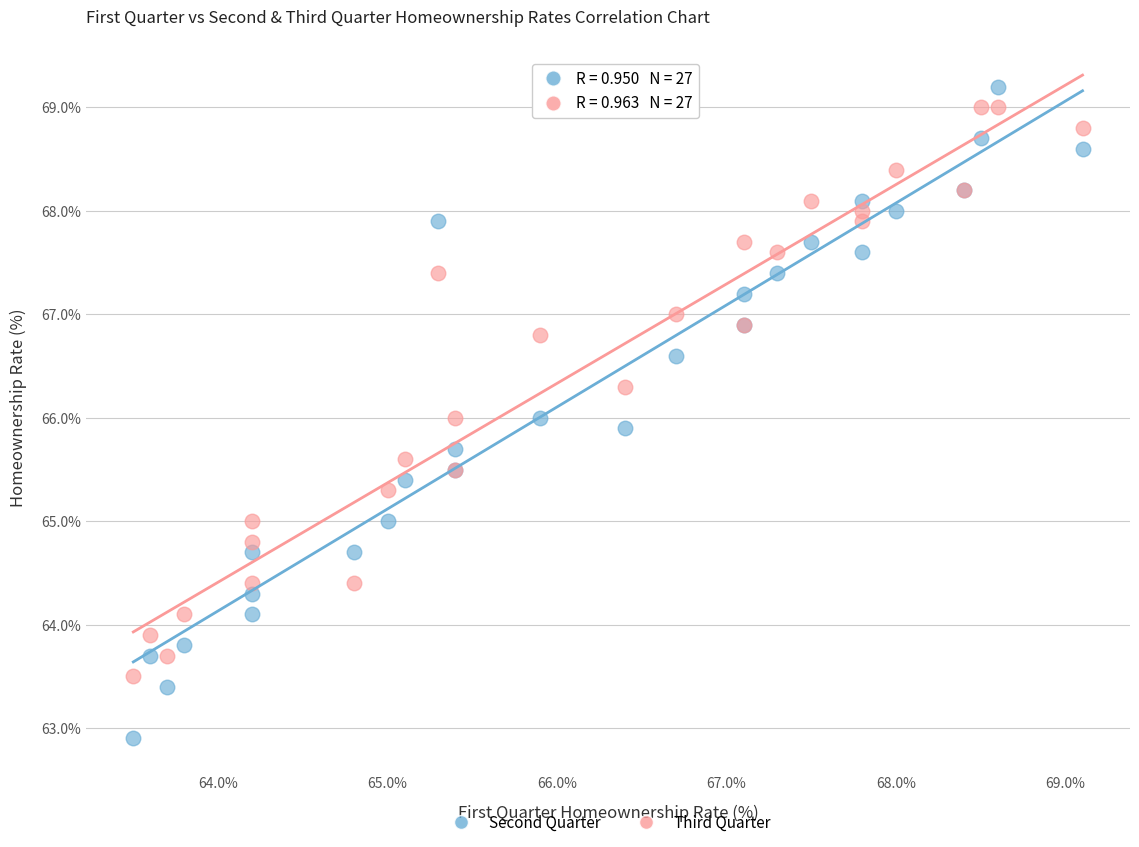

Which series has the largest Y range (max minus min)?

Second Quarter